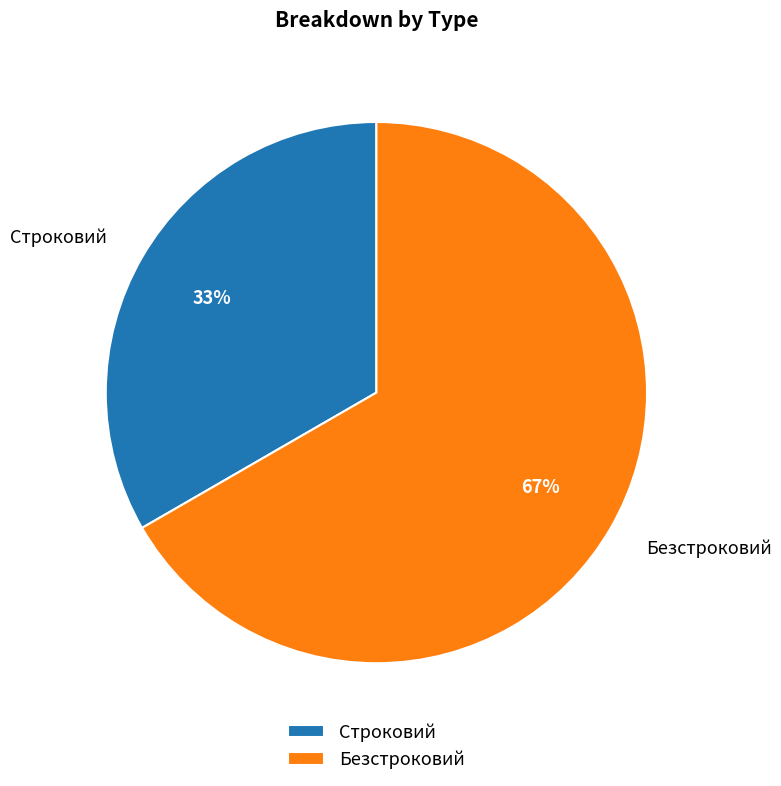

Count the number of slices in the pie.

2